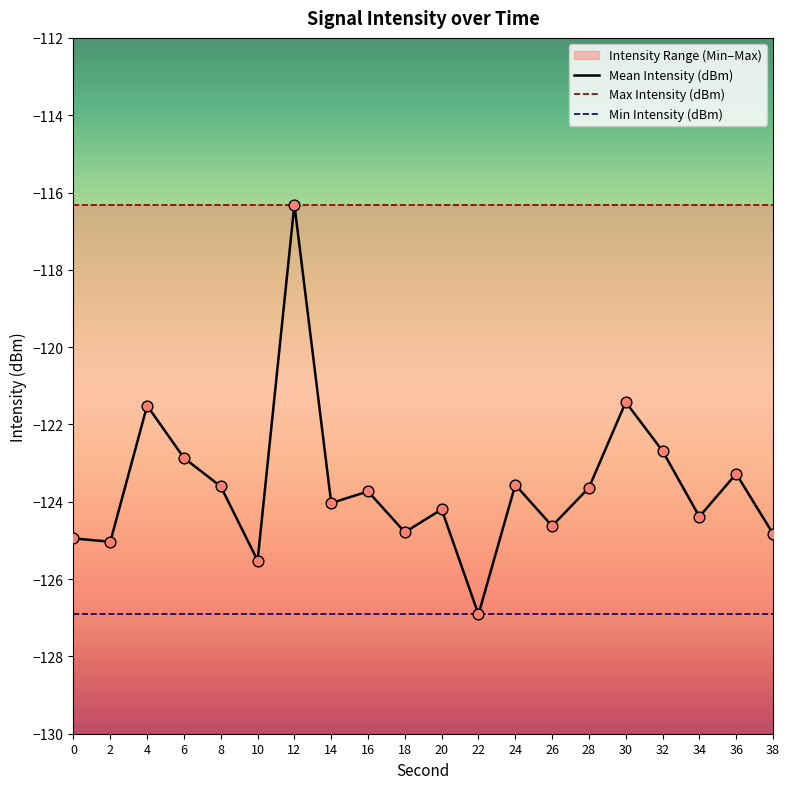

Which series has the widest spread of Y values?

Mean Intensity (dBm)